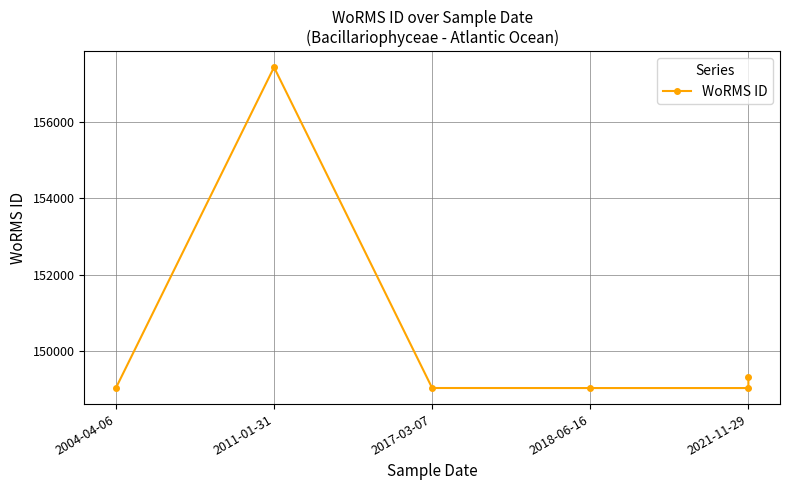

Where is the first local maximum?

2011-01-31